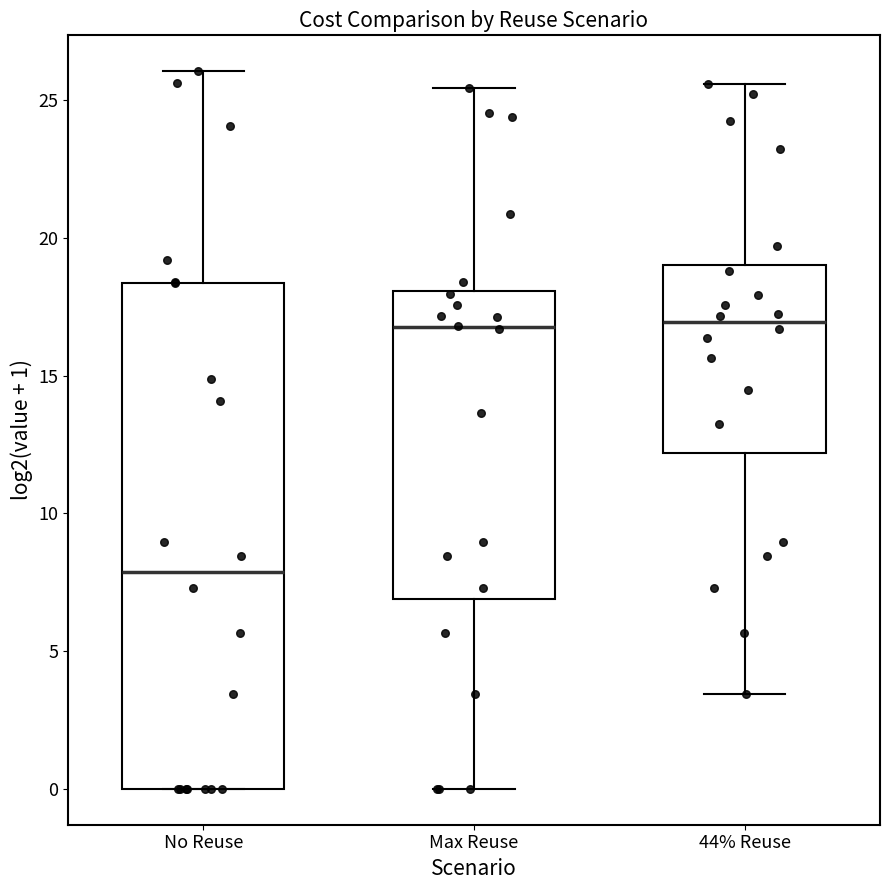

Reading left to right, read every box against the y-axis: the position of its median line, the range the box covers, and the ends of its whiskers. The values are not printed on the chart, so give them approximately, as read against the axis.

No Reuse: median 8.0, box 0.0 to 18.5, whiskers 0.0 to 26.0
Max Reuse: median 17.0, box 7.0 to 18.0, whiskers 0.0 to 25.5
44% Reuse: median 17.0, box 12.0 to 19.0, whiskers 3.5 to 25.5